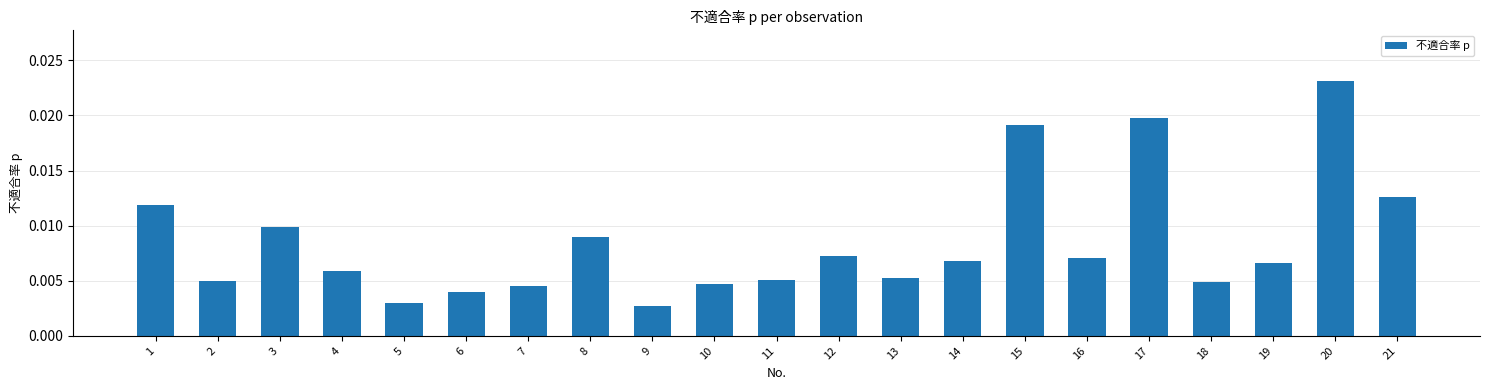

Count the values in the range 0 to 1.

21